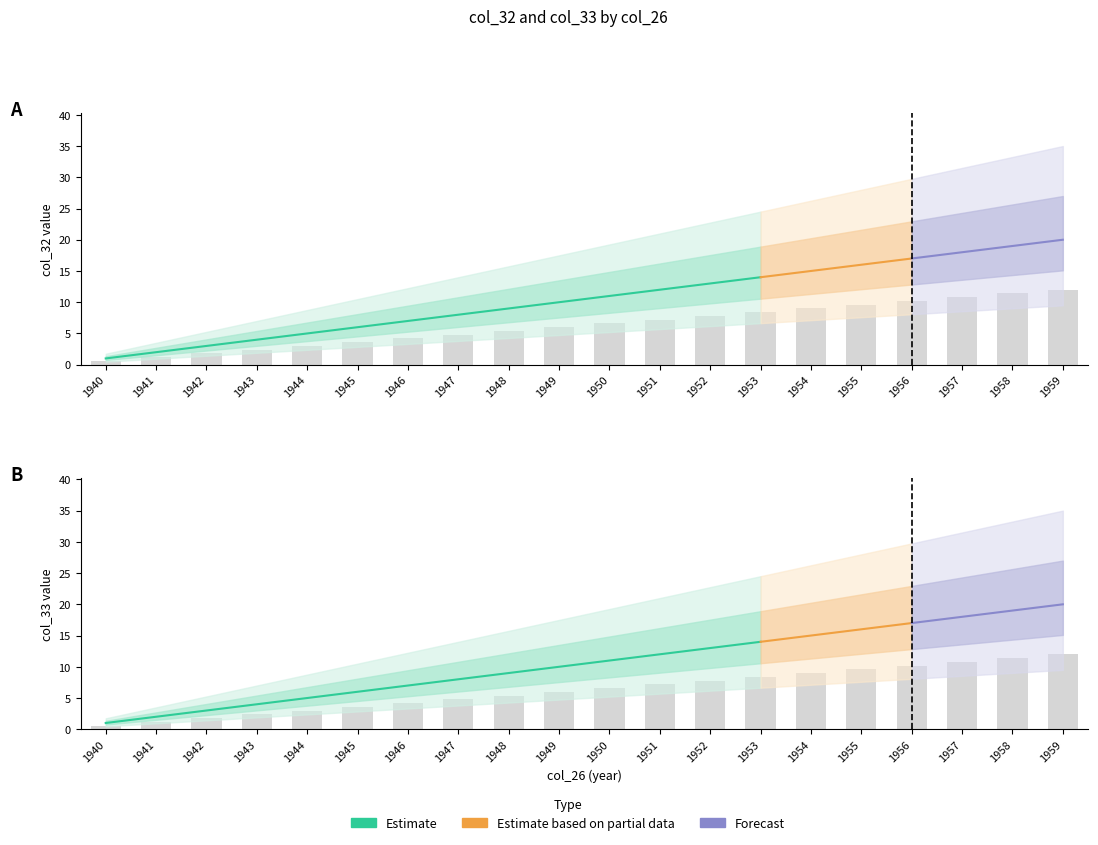

Reading left to right, extract all data points from this chart.

col_32: 0.6	1.2	1.8	2.4	3.0	3.6	4.2	4.8	5.4	6.0	6.6	7.2	7.8	8.4	9.0	9.6	10.2	10.8	11.4	12.0
col_33: 0.6	1.2	1.8	2.4	3.0	3.6	4.2	4.8	5.4	6.0	6.6	7.2	7.8	8.4	9.0	9.6	10.2	10.8	11.4	12.0